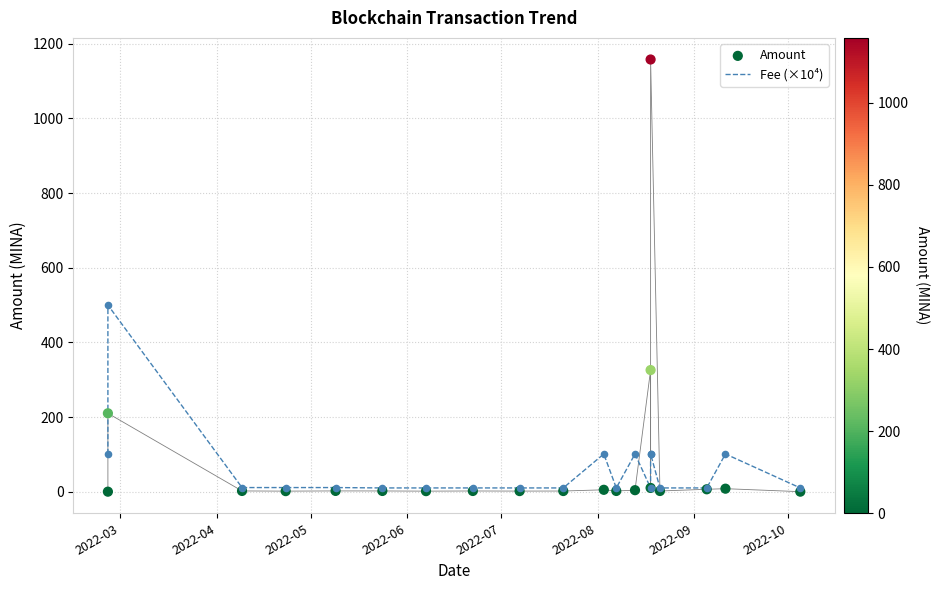

Is the value of Amount at 13 greater than the value of Fee (×10⁴) at 2022-07?

Yes